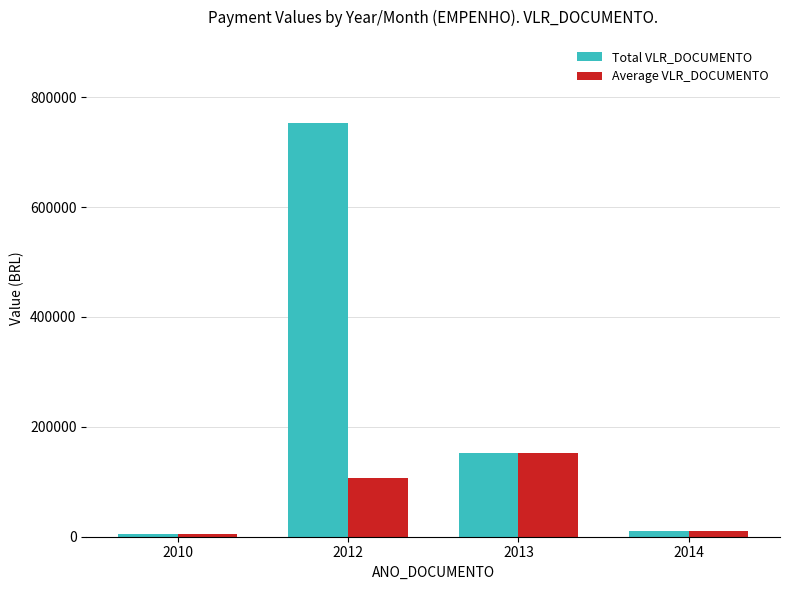

Rank the series by their average value, from highest to lowest.

Total VLR_DOCUMENTO, Average VLR_DOCUMENTO